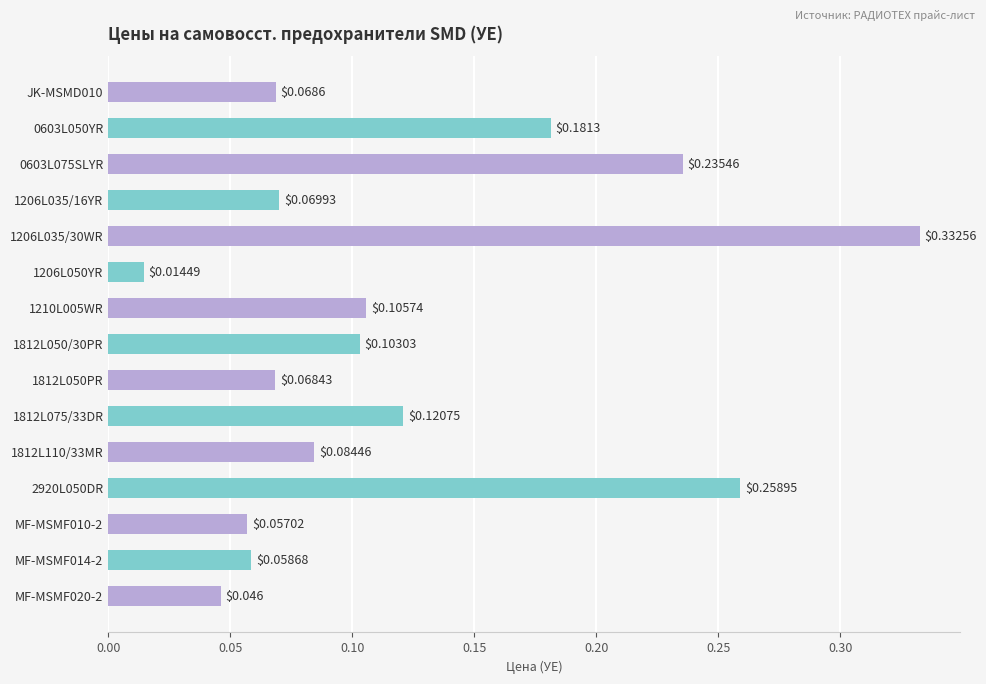

Which label corresponds to the largest value in the chart?

1206L035/30WR